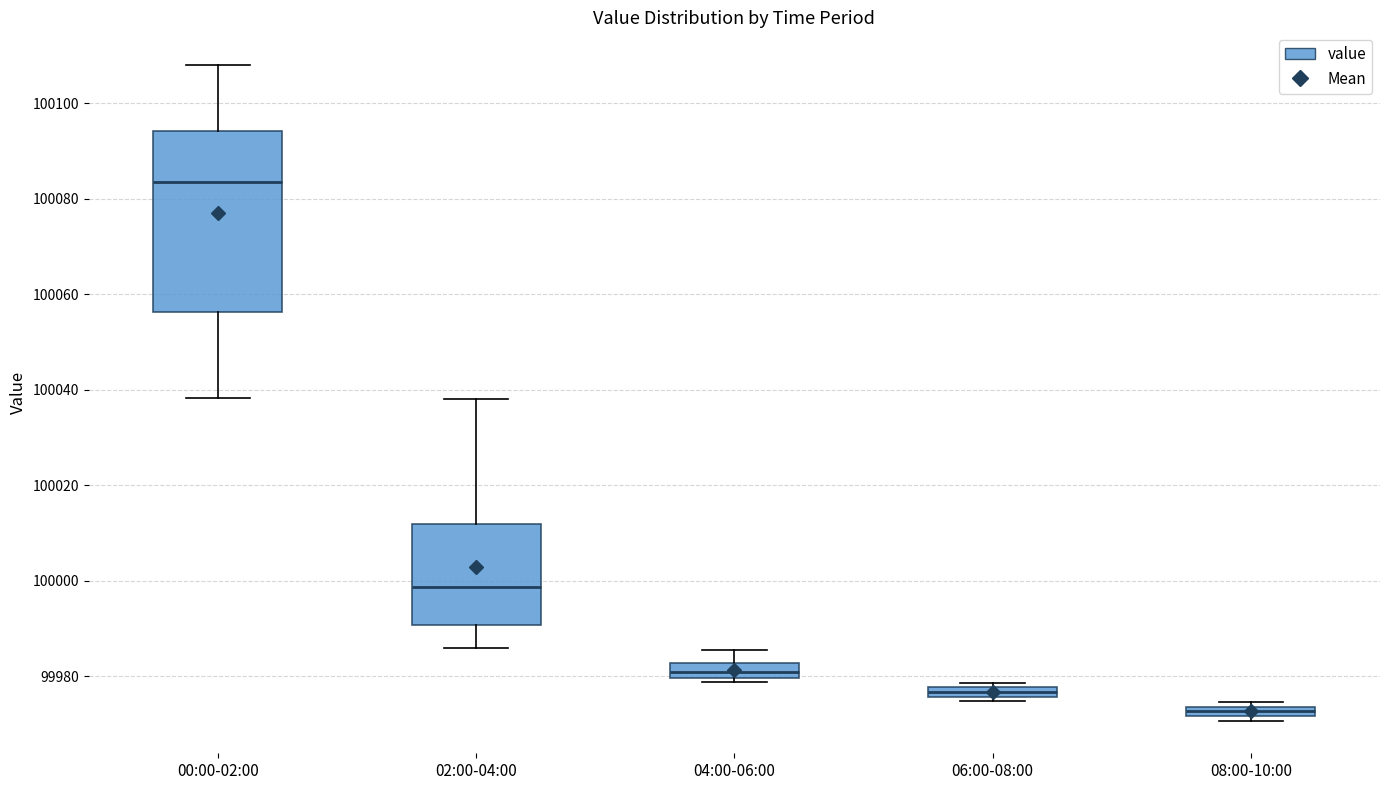

Which box's median line is the lowest?

08:00-10:00